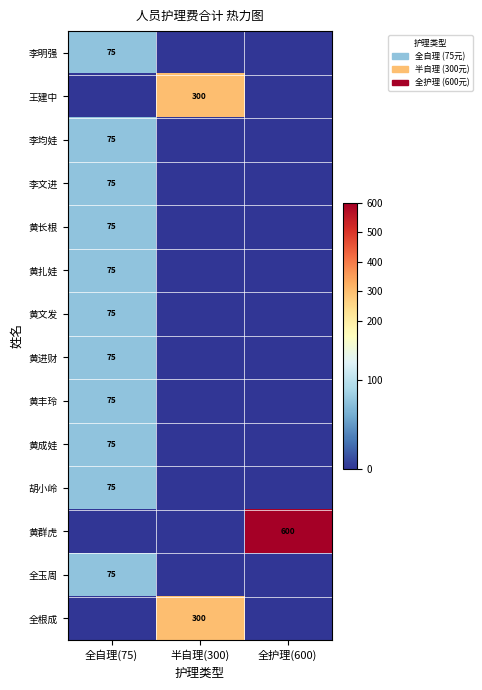

The 王建中 series shows 167 at 半自理(300). True or false?

False